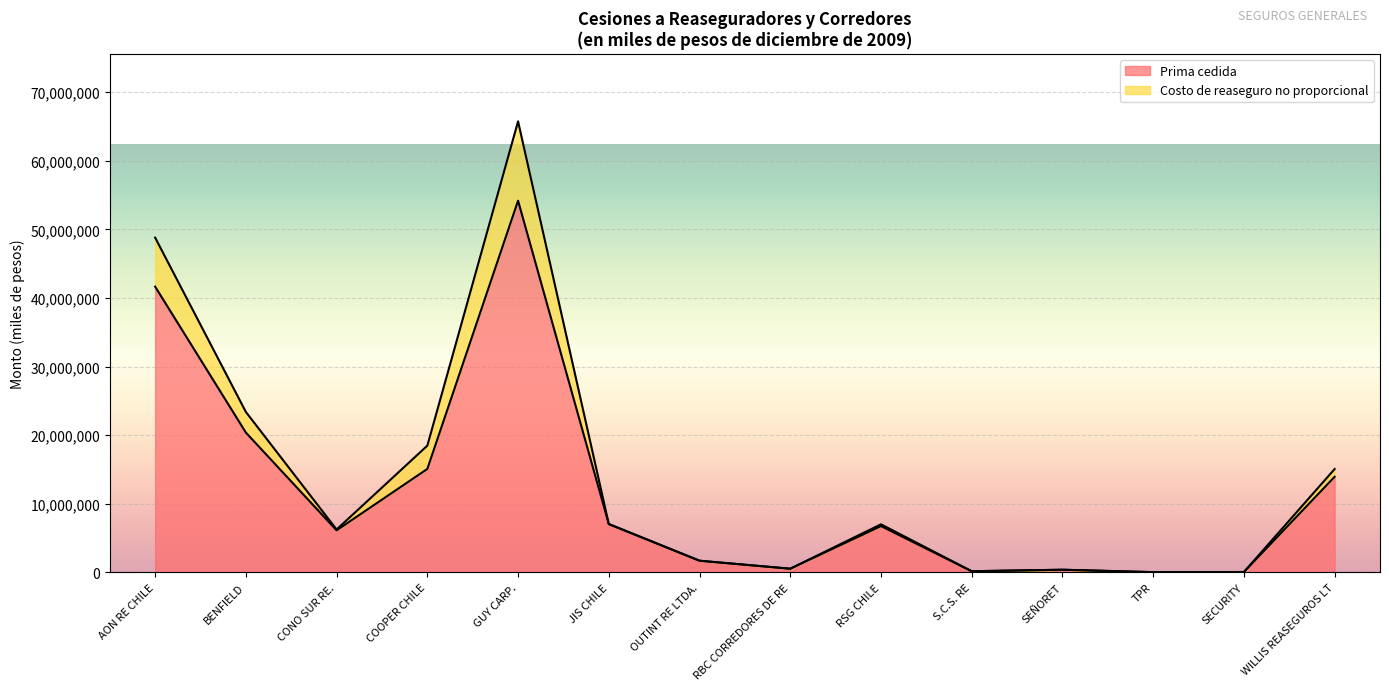

Reading right to left, list all the values displayed in this chart.

Prima cedida: WILLIS REASEGUROS LT=13934614	SECURITY=45794	TPR=27505	SEÑORET=379978	S.C.S. RE=161306	RSG CHILE=6745173	RBC CORREDORES DE RE=528690	OUTINT RE LTDA.=1693577	JIS CHILE=7040938	GUY CARP.=54184016	COOPER CHILE=15076502	CONO SUR RE.=6123353	BENFIELD=20377352	AON RE CHILE=41654307
Costo de reaseguro no proporcional: WILLIS REASEGUROS LT=15061919	SECURITY=45794	TPR=27505	SEÑORET=379978	S.C.S. RE=161306	RSG CHILE=7001958	RBC CORREDORES DE RE=528690	OUTINT RE LTDA.=1693577	JIS CHILE=7040938	GUY CARP.=65744946	COOPER CHILE=18471346	CONO SUR RE.=6243300	BENFIELD=23382996	AON RE CHILE=48797551